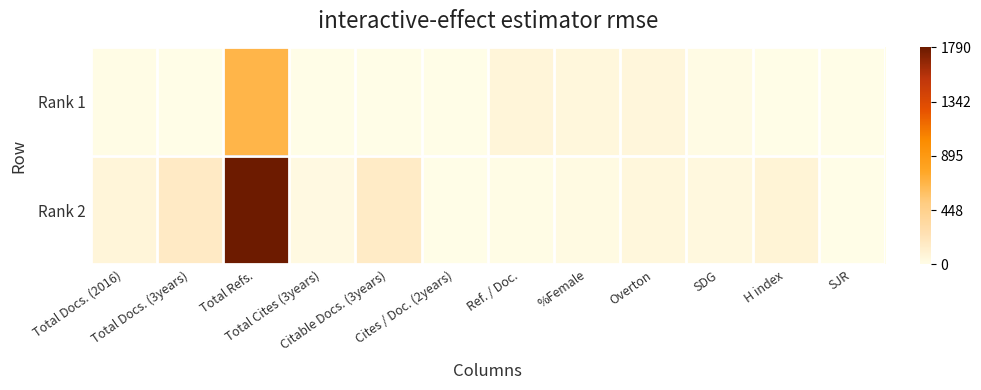

What is the maximum value shown in the chart?

1790